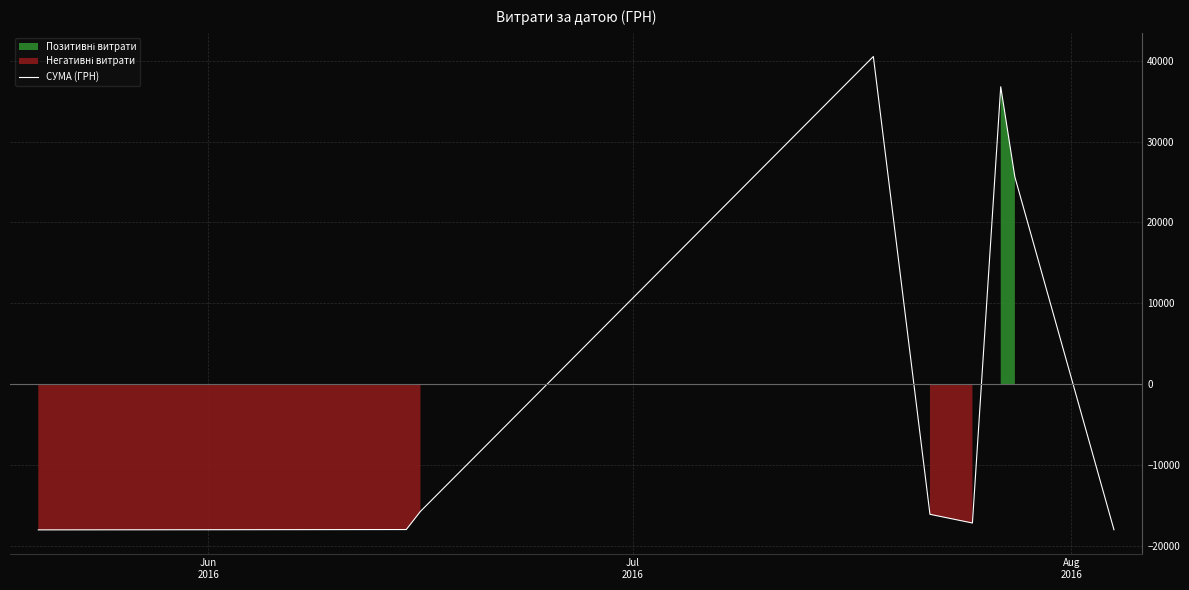

What is the minimum value for СУМА (ГРН)?

-18001.8